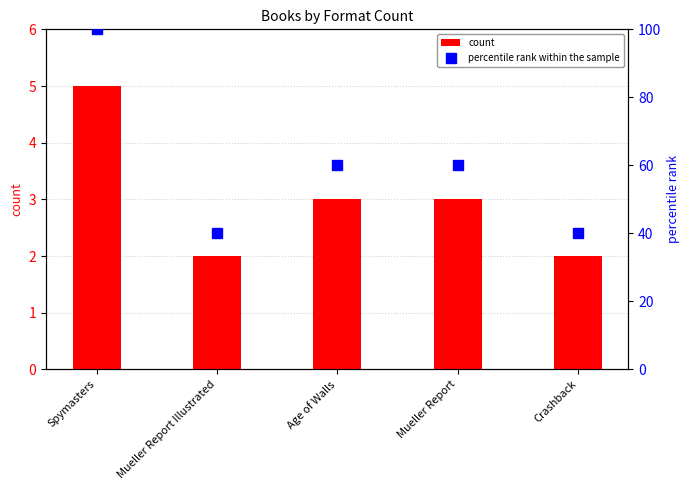

Rank the series by their average value, from lowest to highest.

count, percentile rank within the sample